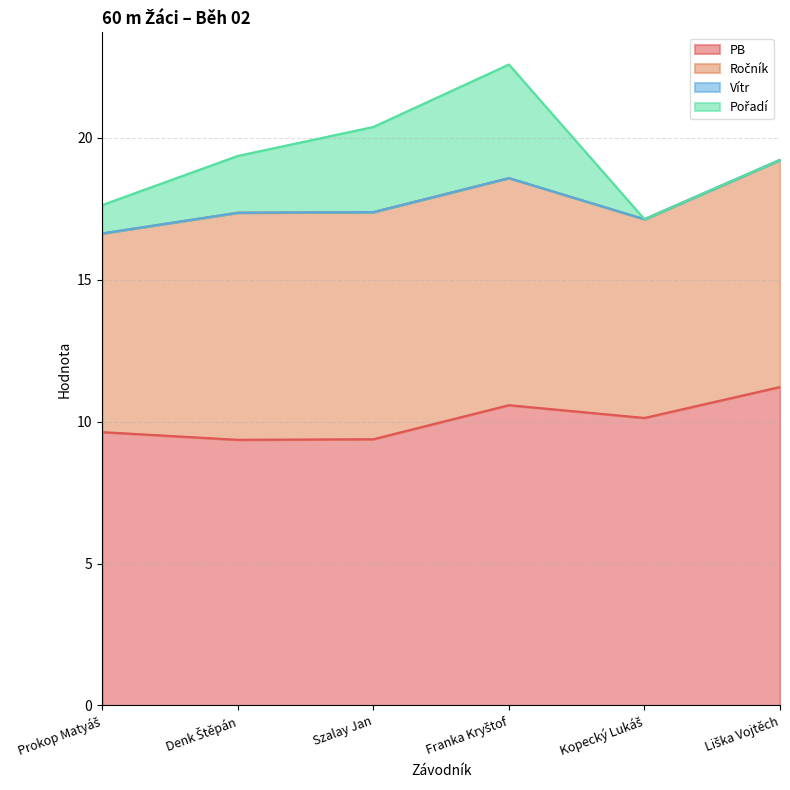

At which category is the sum across all series the highest?

Franka Kryštof